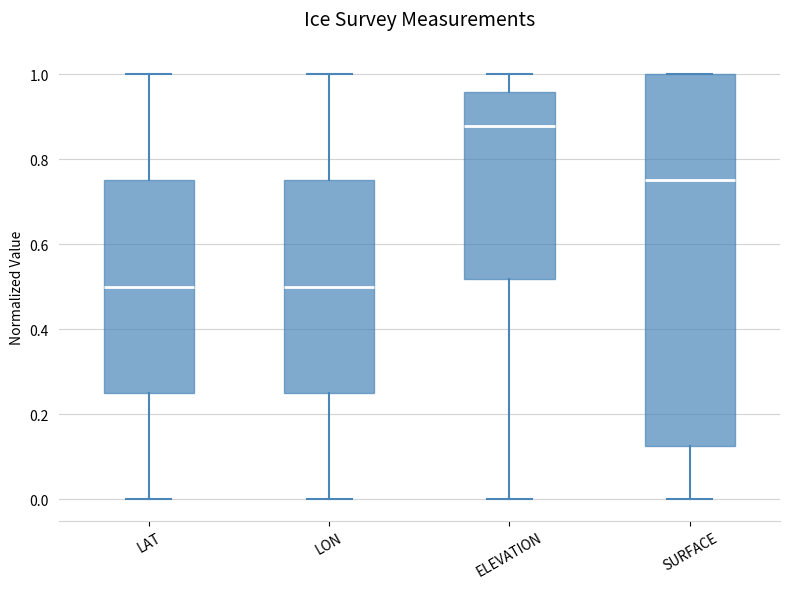

Reading left to right, transcribe this box plot: for each box, give where its median line is, the range the box spans, and where its two whiskers end, as read against the y-axis. The values are not printed on the chart, so give them approximately, as read against the axis.

LAT: median 0.50, box 0.26 to 0.76, whiskers 0.00 to 1.00
LON: median 0.50, box 0.24 to 0.76, whiskers 0.00 to 1.00
ELEVATION: median 0.88, box 0.52 to 0.96, whiskers 0.00 to 1.00
SURFACE: median 0.76, box 0.12 to 1.00, whiskers 0.00 to 1.00